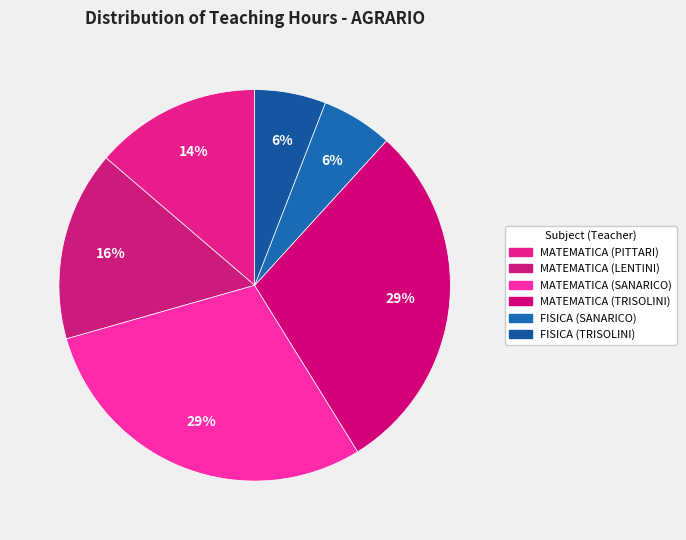

To the nearest percent, what percentage of the pie is FISICA (SANARICO)?

6%